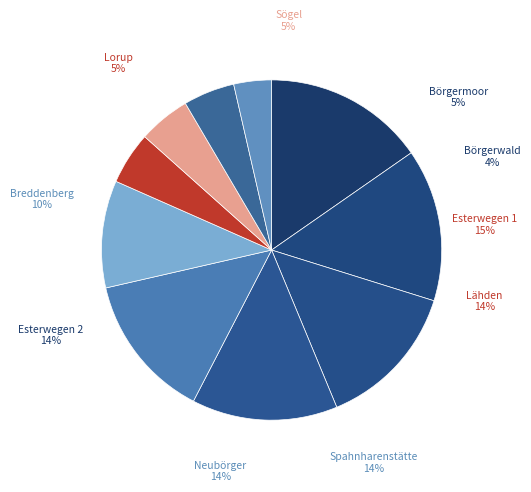

Do Sögel and Neubörger together represent more than half of the pie?

No